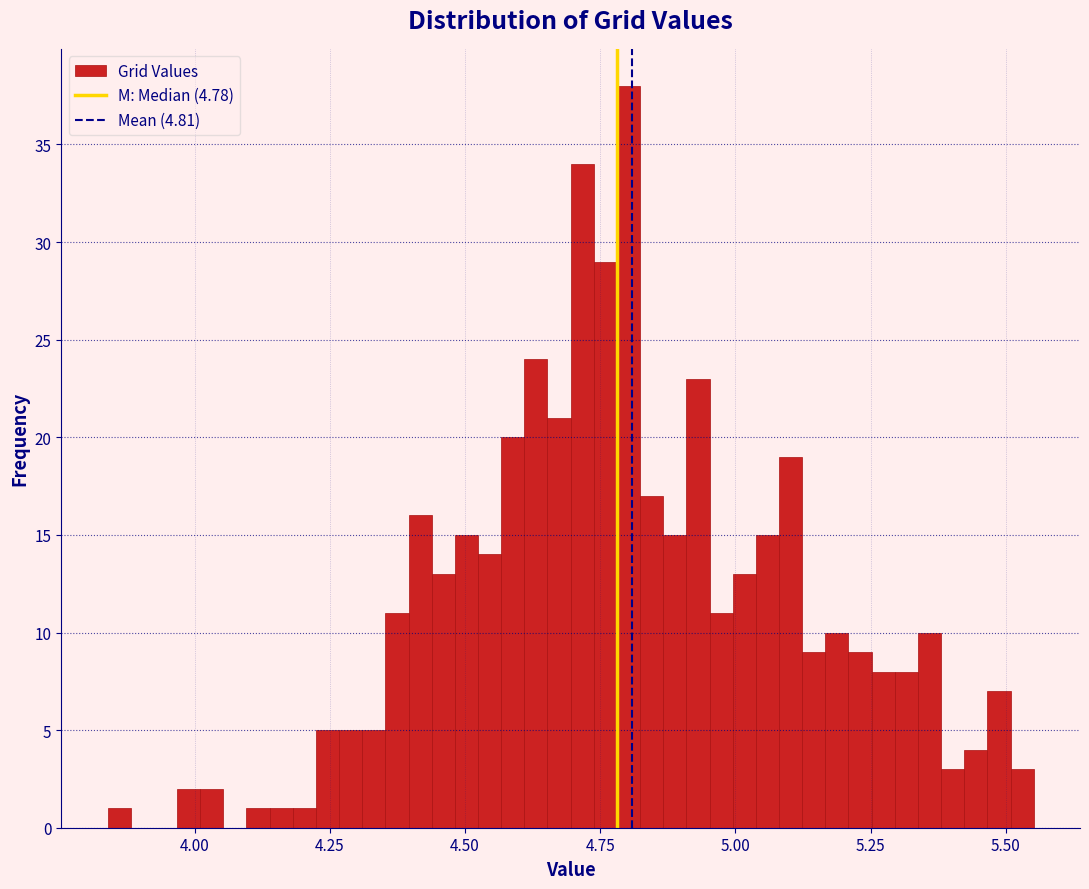

Read against the x-axis, roughly where is the centre of the tallest bar?

4.80